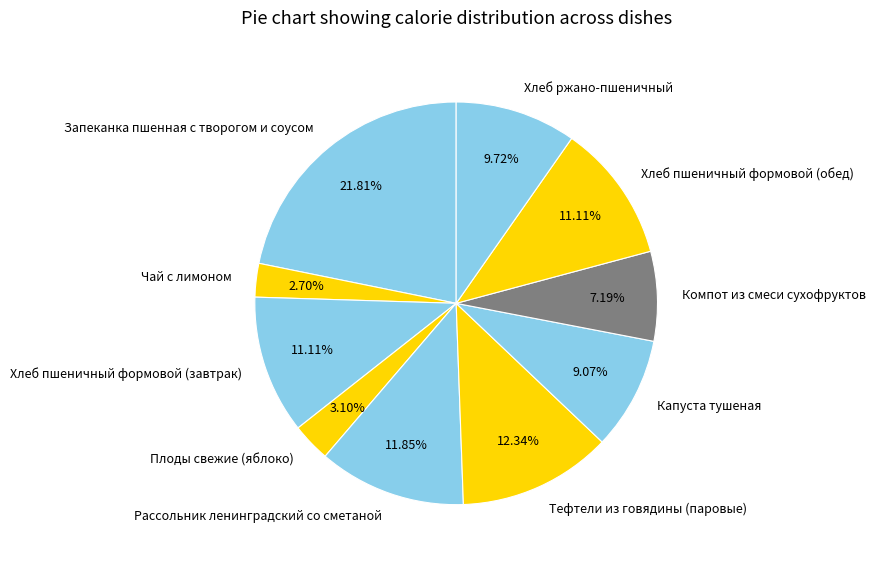

Which has a higher value, Рассольник ленинградский со сметаной or Компот из смеси сухофруктов?

Рассольник ленинградский со сметаной